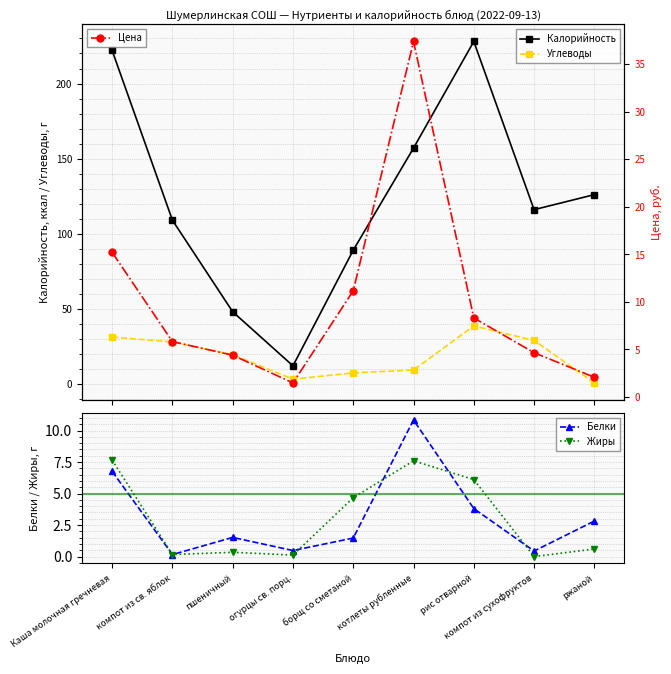

What is the total value across all series at ржаной?

132.1